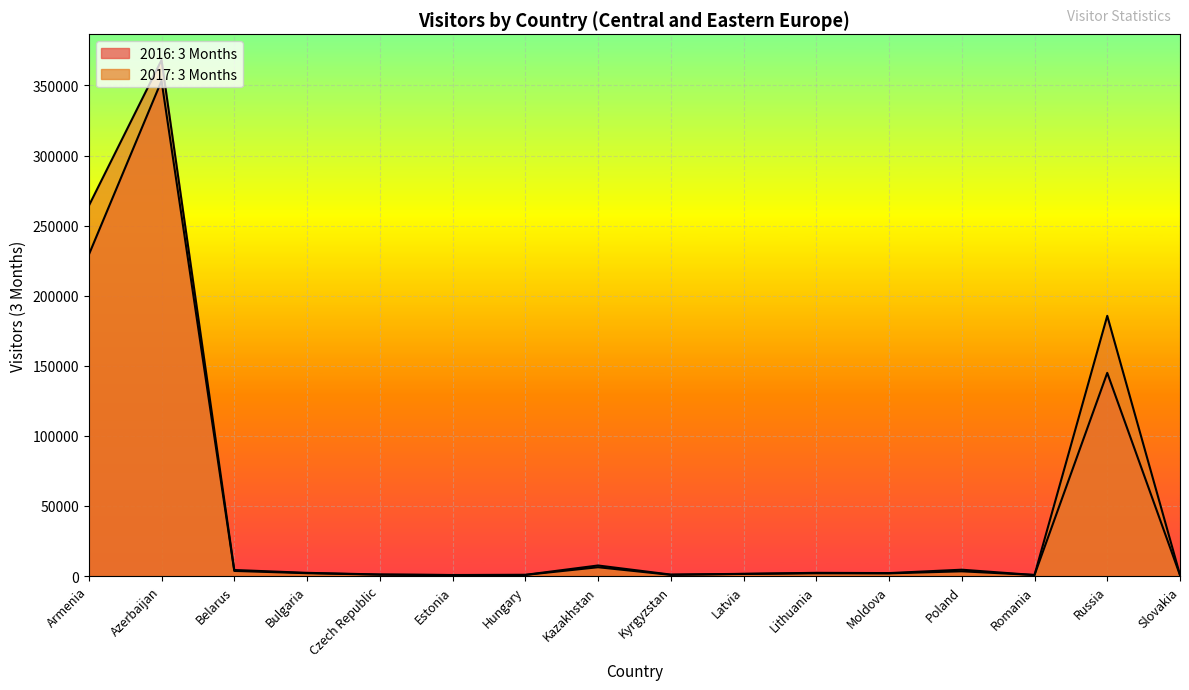

What is the sum of the 2017: 3 Months values at Armenia and Latvia?

265635